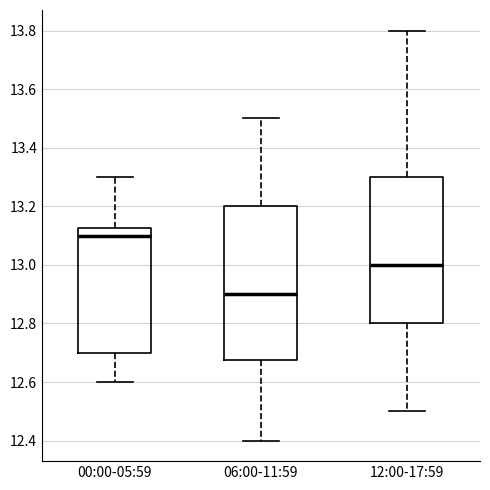

Reading left to right, read every box against the y-axis: the position of its median line, the range the box covers, and the ends of its whiskers. The values are not printed on the chart, so give them approximately, as read against the axis.

00:00-05:59: median 13.10, box 12.70 to 13.12, whiskers 12.60 to 13.30
06:00-11:59: median 12.90, box 12.68 to 13.20, whiskers 12.40 to 13.50
12:00-17:59: median 13.00, box 12.80 to 13.30, whiskers 12.50 to 13.80